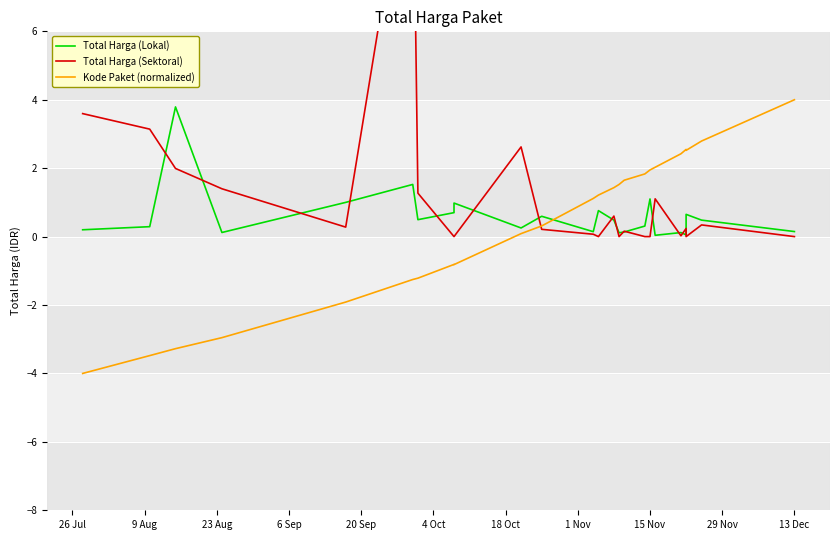

Which series has the largest total across all categories?

Total Harga (Sektoral)